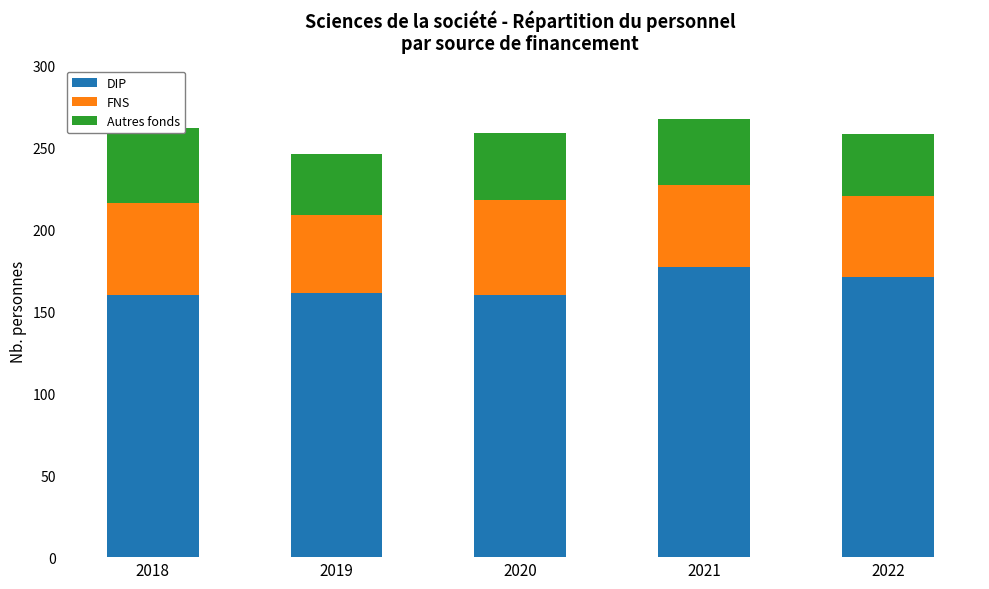

Count the number of categories in the chart.

5